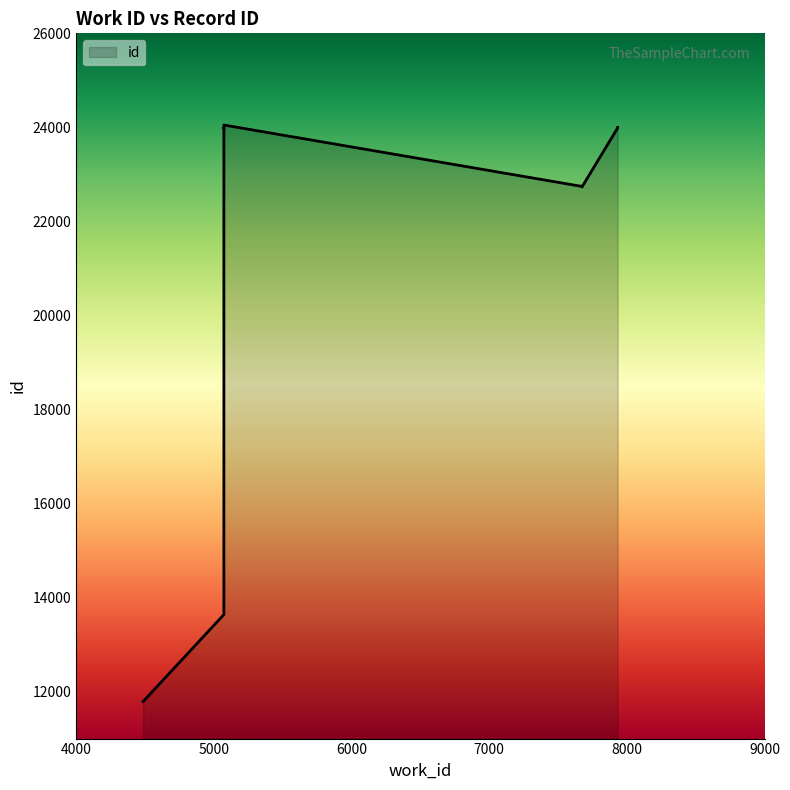

Where does the data first go above 23979?

5073